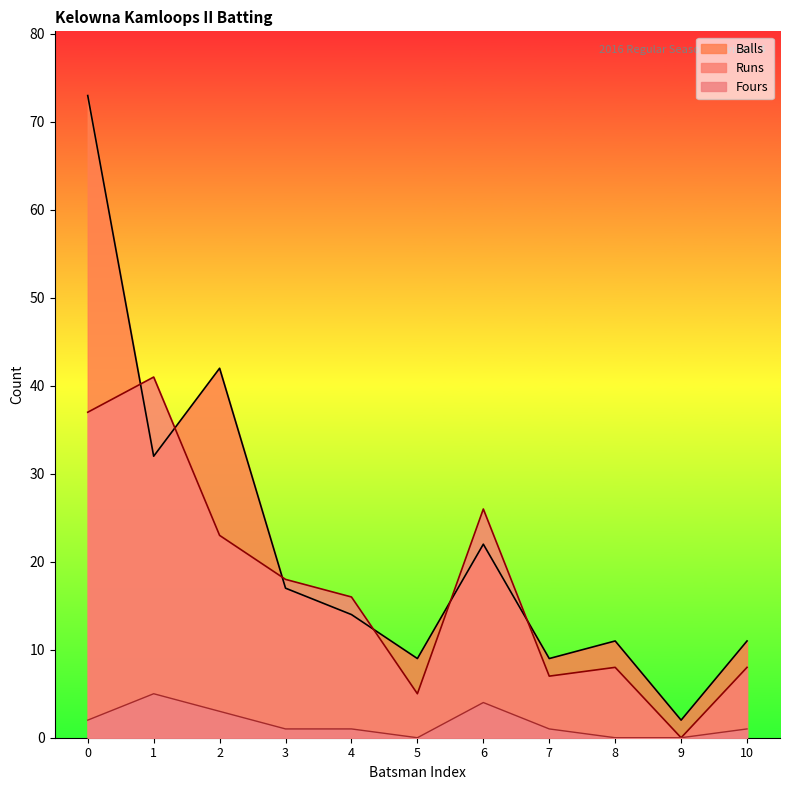

True or false: Fours has a value of 4 at 6.

True